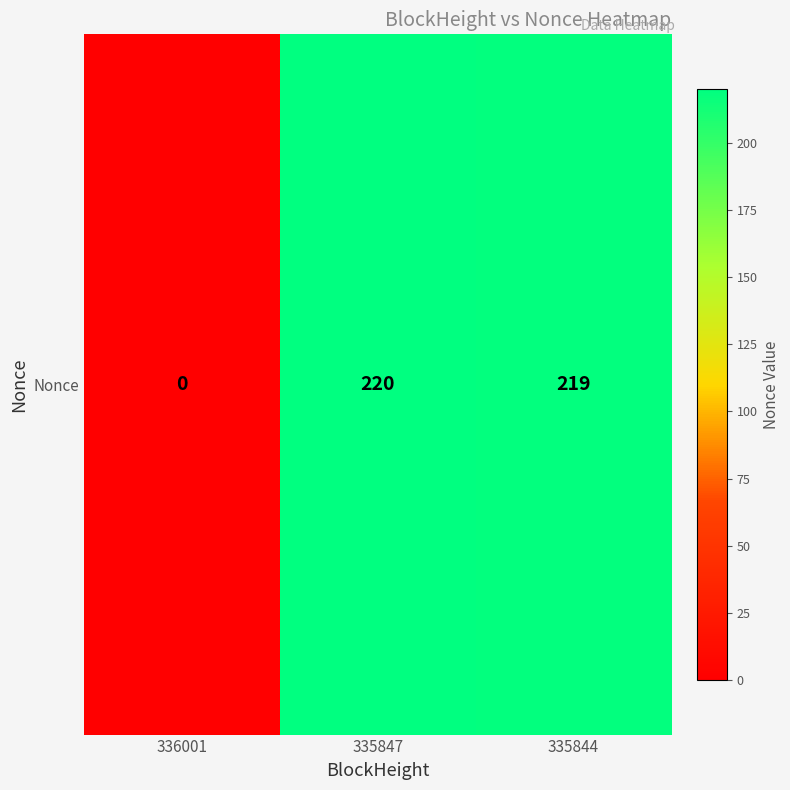

Which label corresponds to the smallest value in the chart?

336001